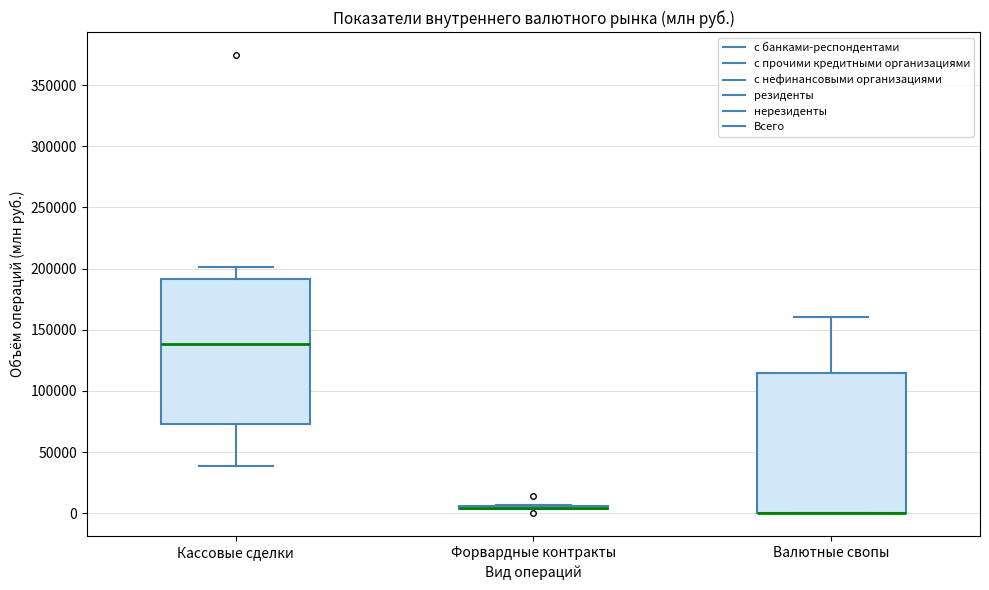

Reading left to right, transcribe this box plot: for each box, give where its median line is, the range the box spans, and where its two whiskers end, as read against the y-axis. The values are not printed on the chart, so give them approximately, as read against the axis.

Кассовые сделки: median 140000, box 75000 to 190000, whiskers 40000 to 200000
Форвардные контракты: box collapsed to a line at 5000, whiskers 5000 to 5000
Валютные свопы: median 0 (drawn on the box's lower edge), box 0 to 115000, whiskers 0 to 160000